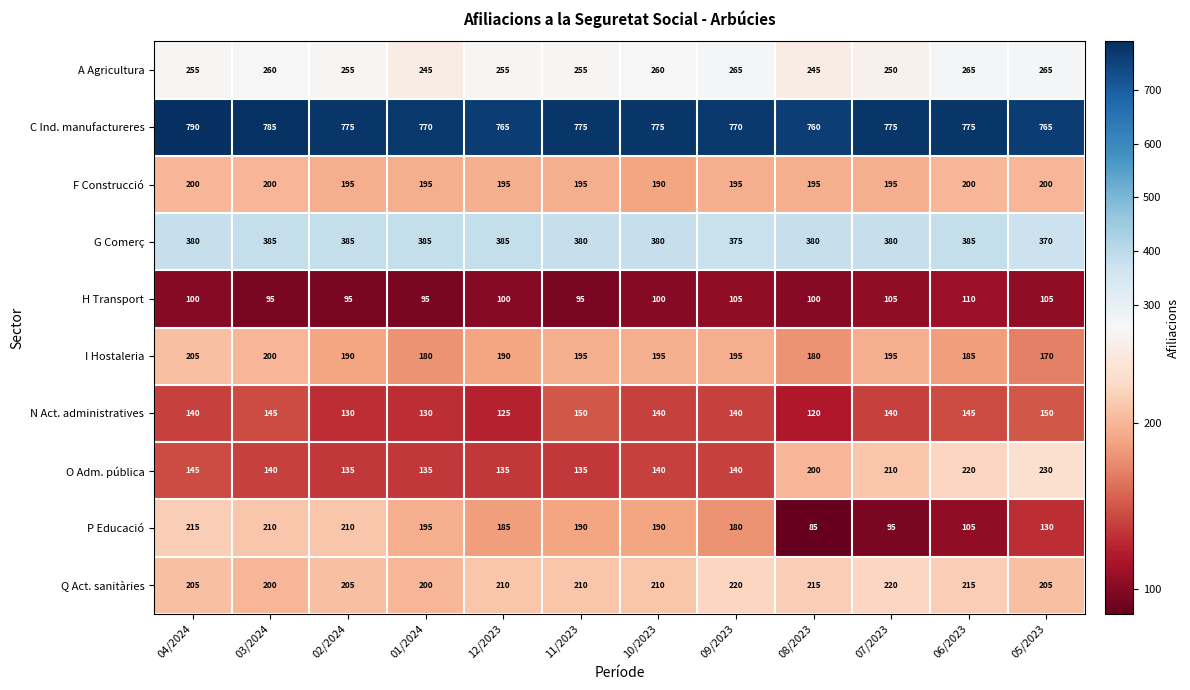

What is the difference between the N Act. administratives values at 07/2023 and 11/2023?

10